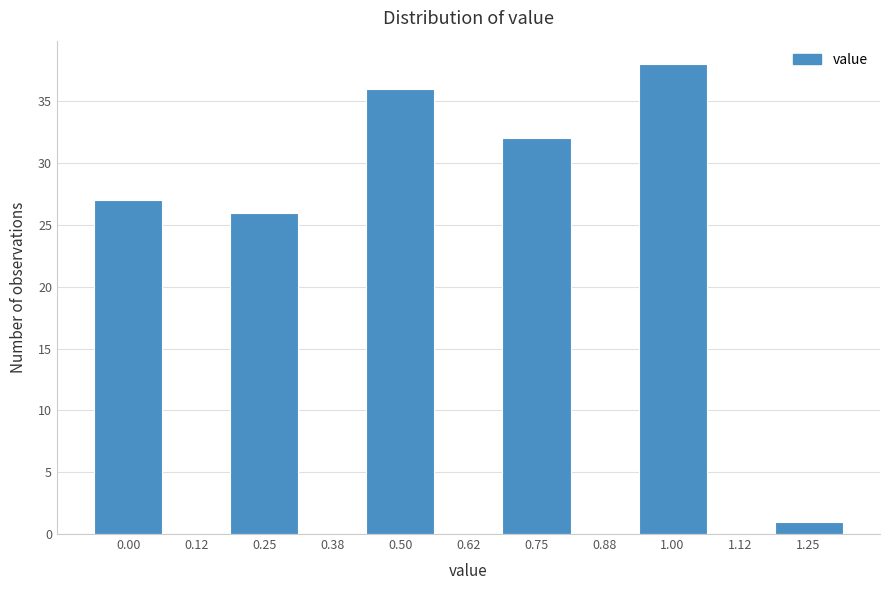

Reading left to right, what are all the values shown in this chart?

0.00=27	0.12=0	0.25=26	0.38=0	0.50=36	0.62=0	0.75=32	0.88=0	1.00=38	1.12=0	1.25=1